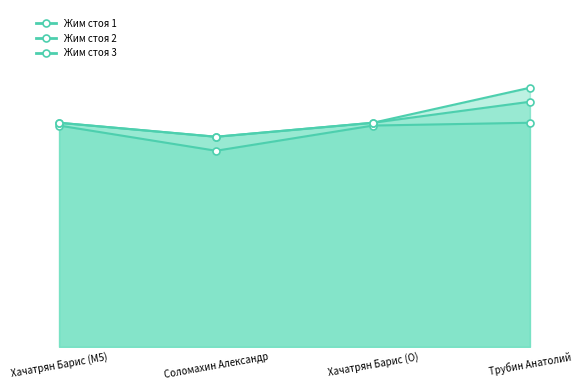

True or false: the data shows 98 at Соломахин Александр.

False